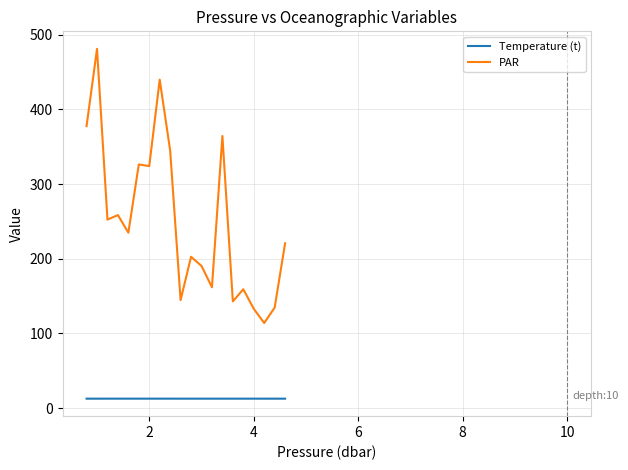

Which series has the largest total across all categories?

PAR